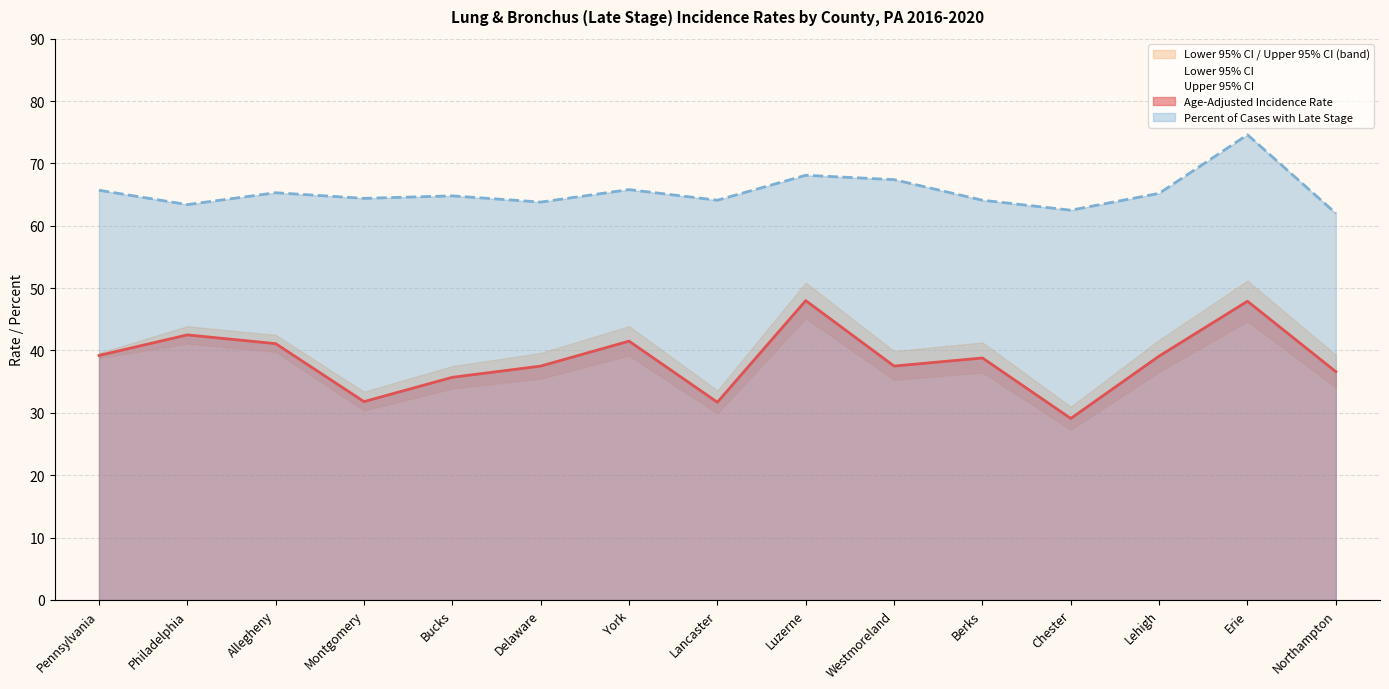

What is the sum of the Percent Late Stage values at Lancaster and York?

129.9